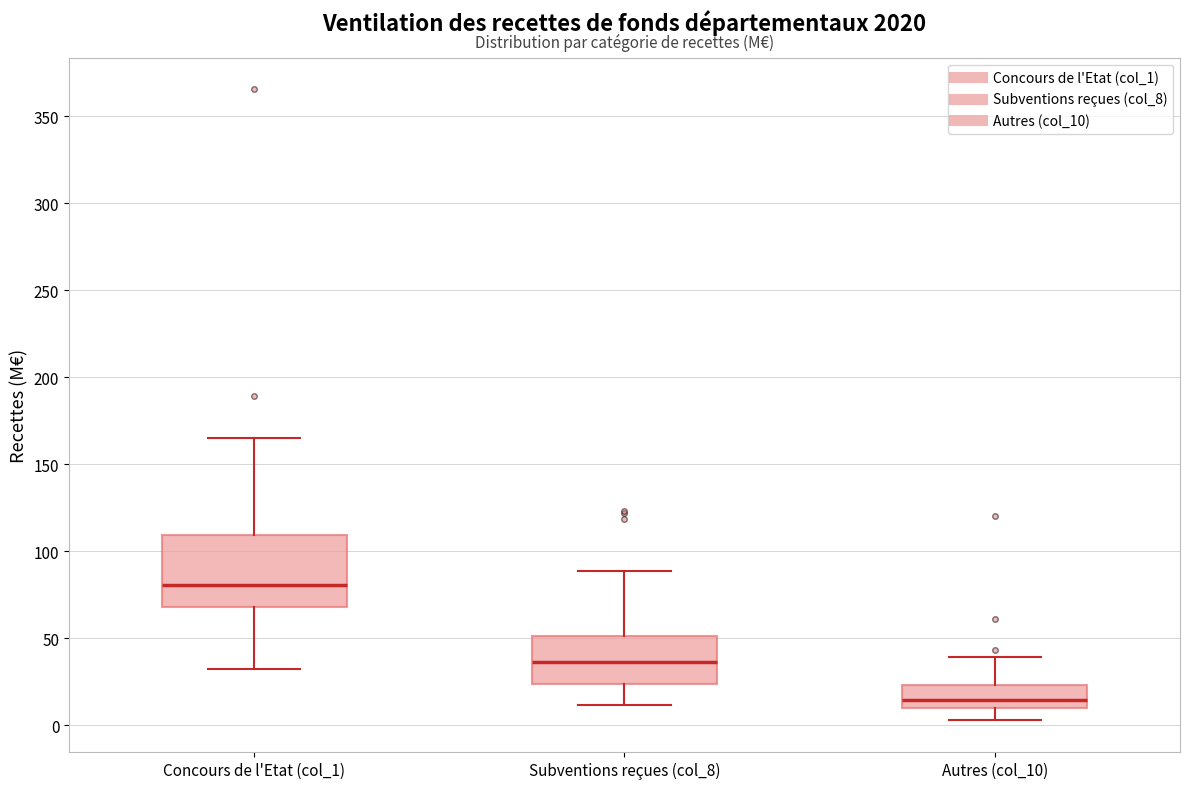

Reading left to right, read every box against the y-axis: the position of its median line, the range the box covers, and the ends of its whiskers. The values are not printed on the chart, so give them approximately, as read against the axis.

Concours de l'Etat (col_1): median 80, box 70 to 110, whiskers 30 to 165
Subventions reçues (col_8): median 35, box 25 to 50, whiskers 10 to 90
Autres (col_10): median 15, box 10 to 25, whiskers 5 to 40